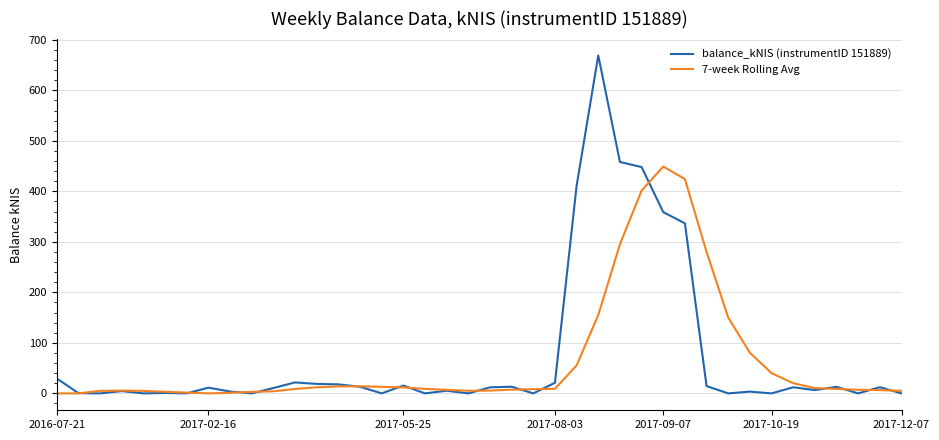

Rank the series by their maximum value, from highest to lowest.

balance_kNIS (instrumentID 151889), 7-week Rolling Avg